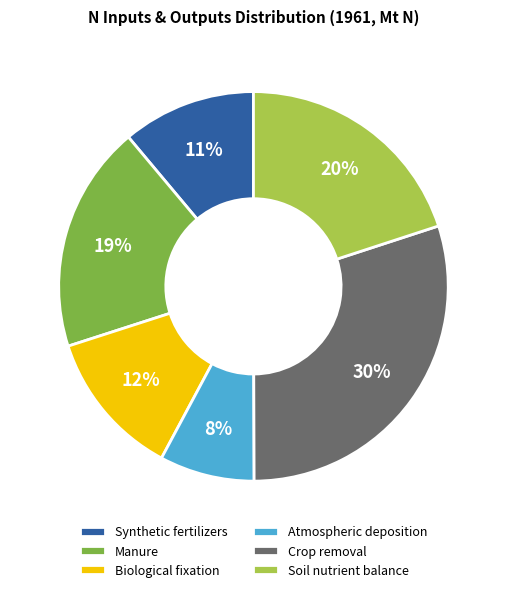

Is it true that Biological fixation is 12% of the pie?

True